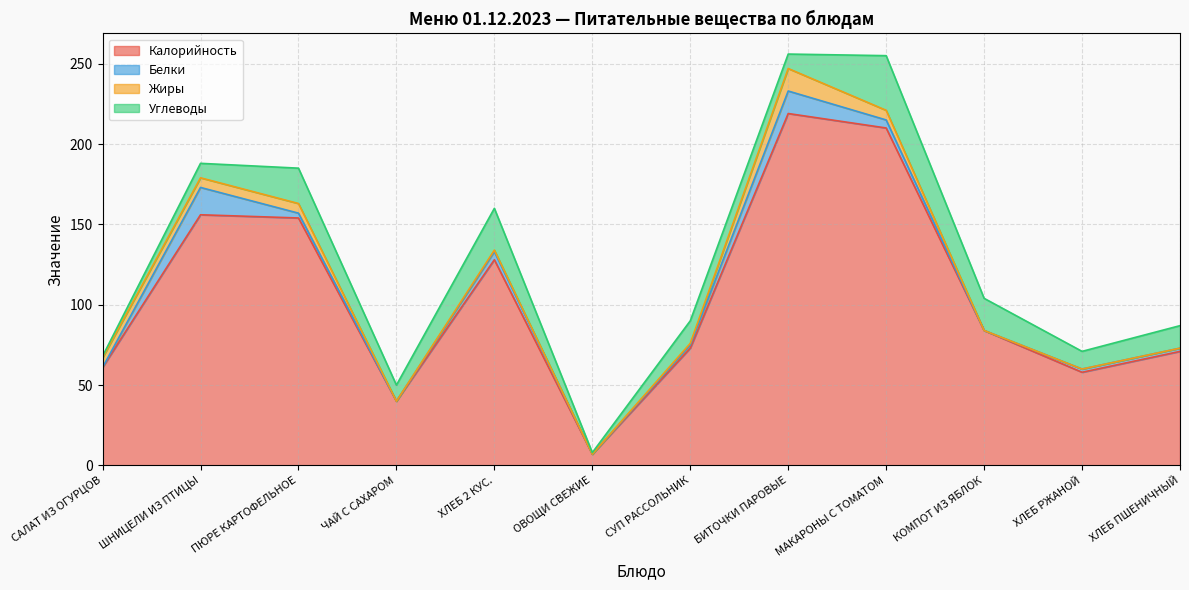

Reading left to right, what are all the values shown in this chart?

Калорийность: 61	156	154	40	128	7	73	219	210	84	58	71
Белки: 0	17	3	0	5	0	2	14	5	0	2	2
Жиры: 6	6	6	0	1	0	1	14	6	0	0	0
Углеводы: 1	9	22	10	26	1	14	9	34	20	11	14